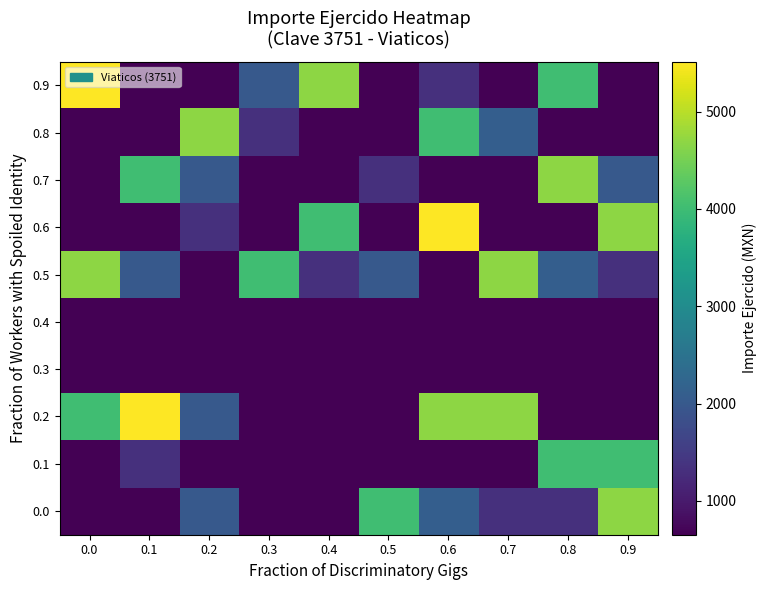

At which category is the sum across all series the highest?

0.6